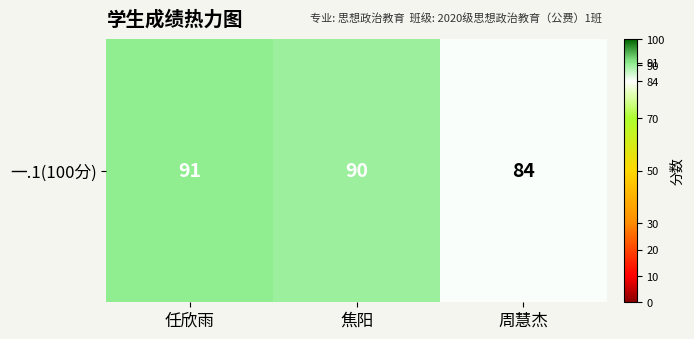

What is the sum of all values?

265